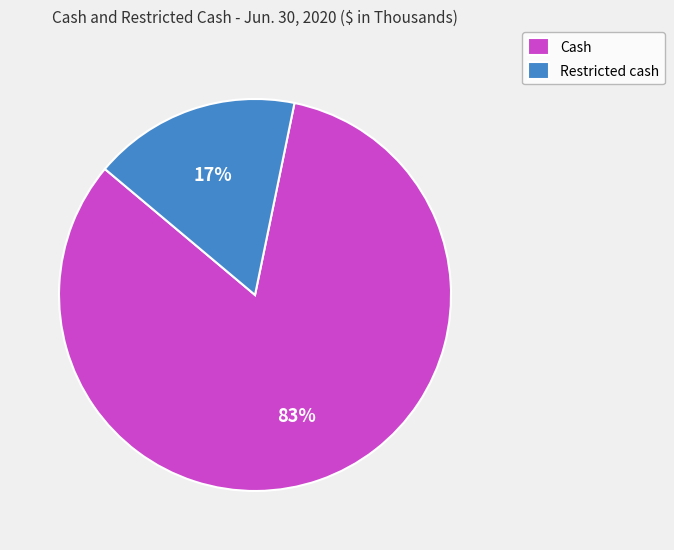

Rank the categories by value from highest to lowest.

Cash, Restricted cash